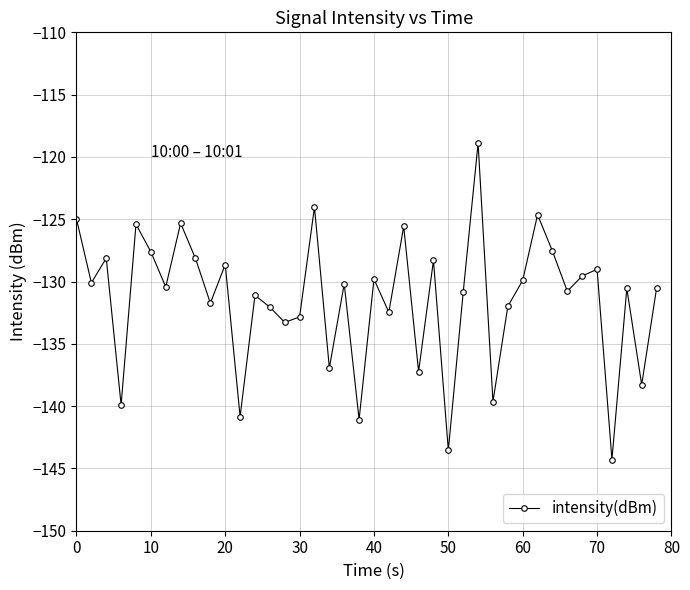

How many interior local peaks (higher than both neighbors) does the data have?

14